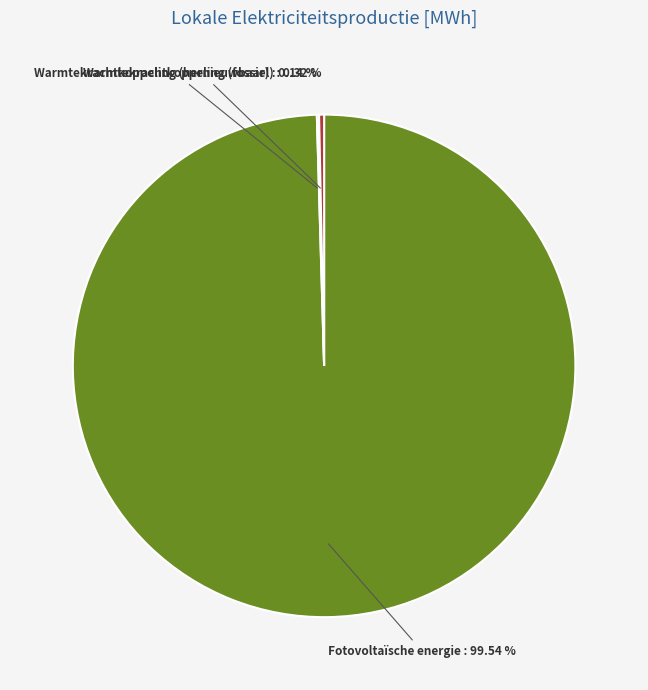

Does any single category account for the majority?

Yes